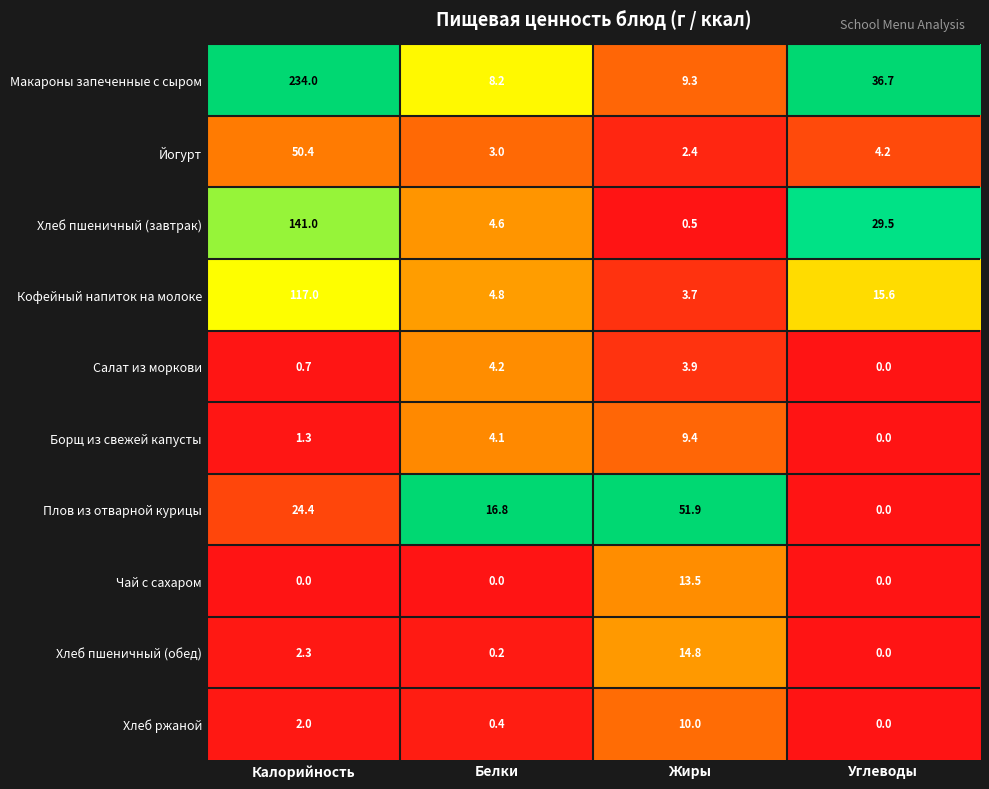

How many data points does each series have?

4